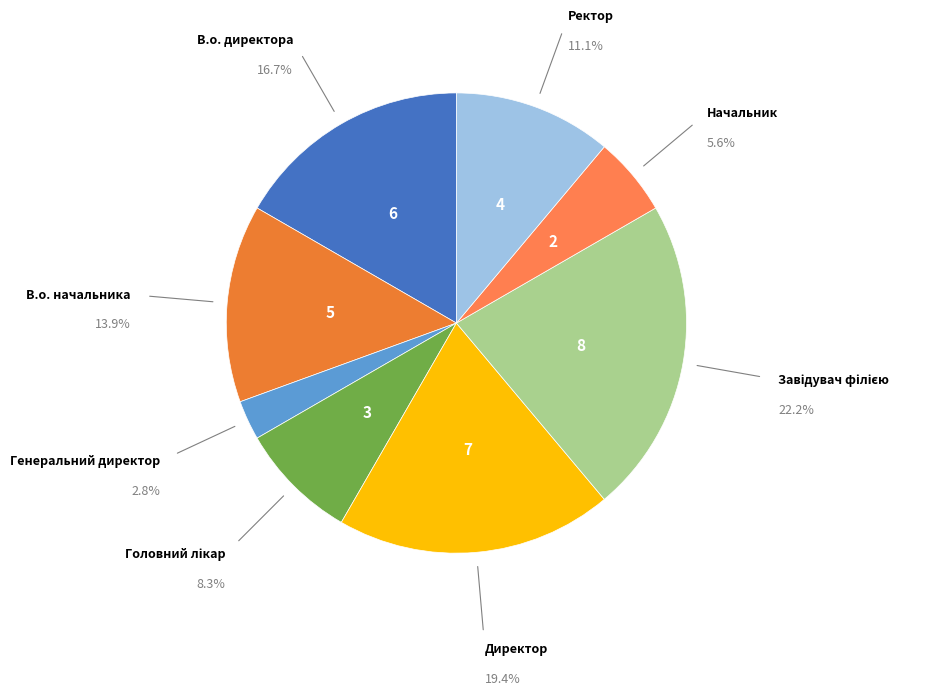

Which slice is the smallest?

Генеральний директор